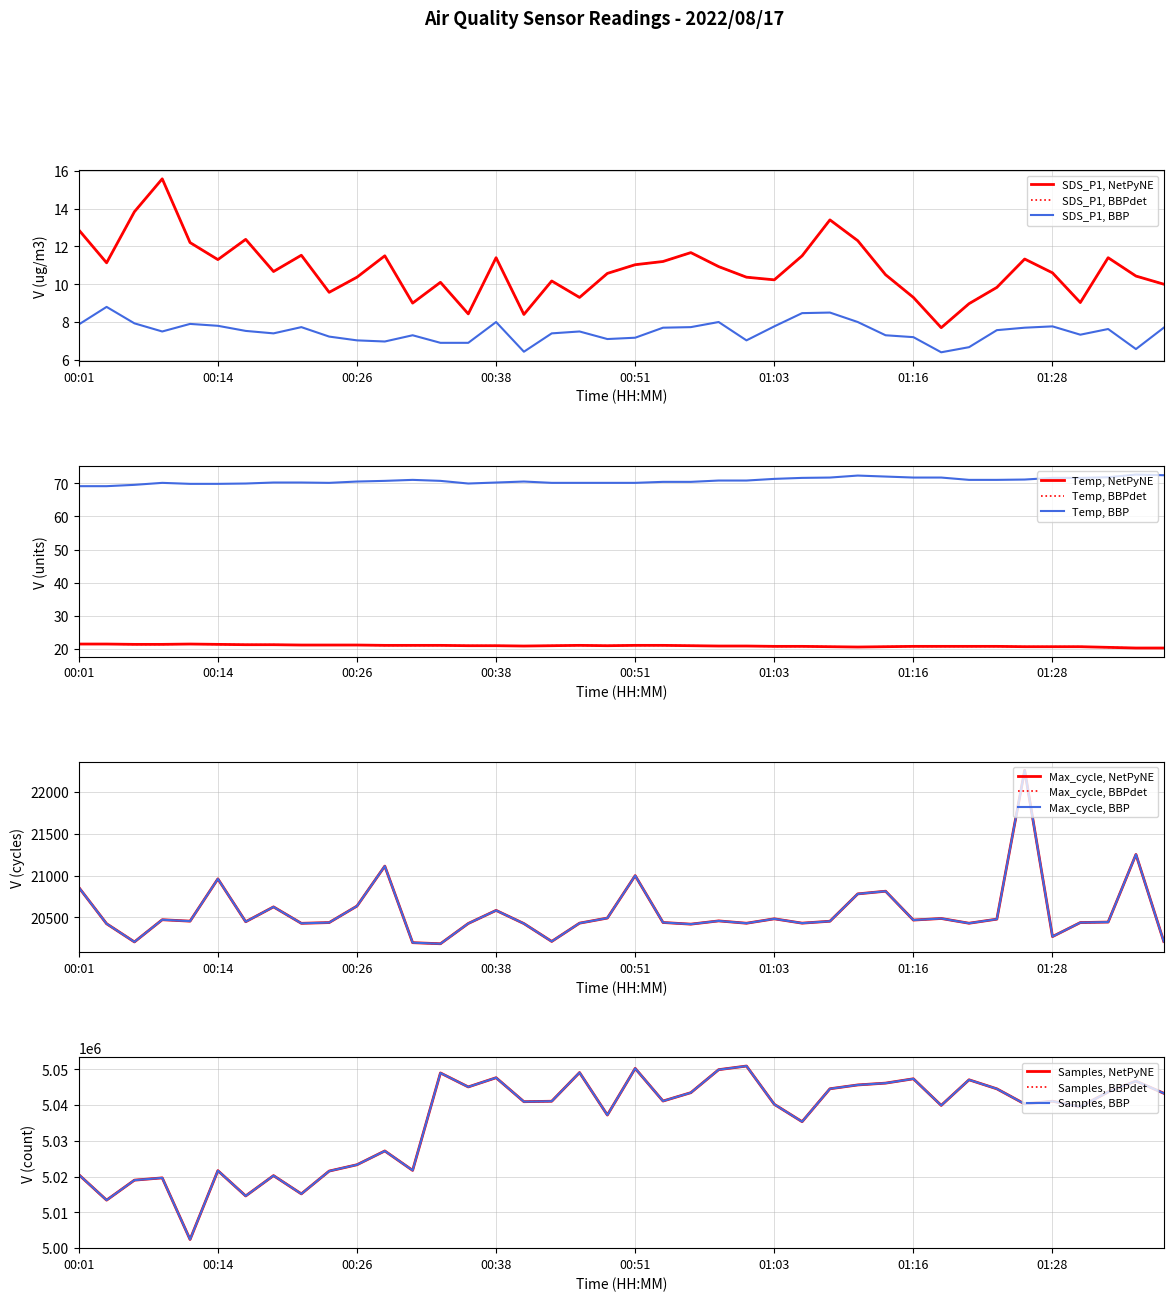

True or false: Max_cycle has more than 0 points higher than both neighbors.

True